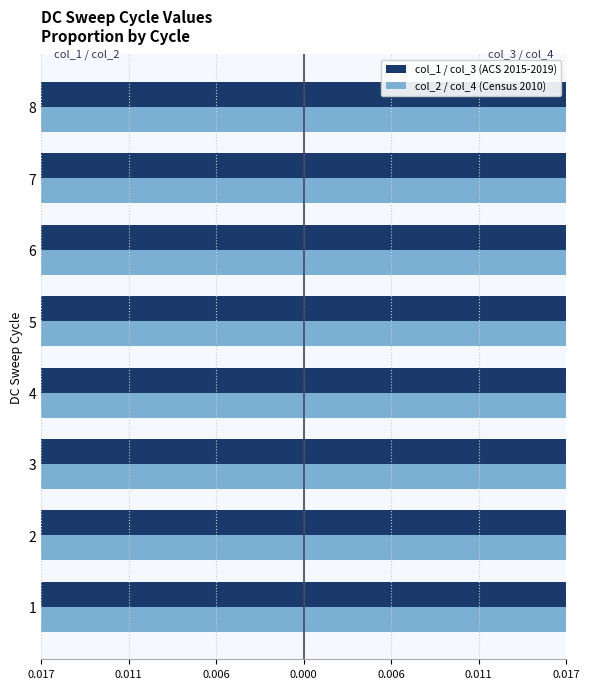

What is the value of the col_3 (ACS 2015-2019) bar at the 1st from the left?

0.1